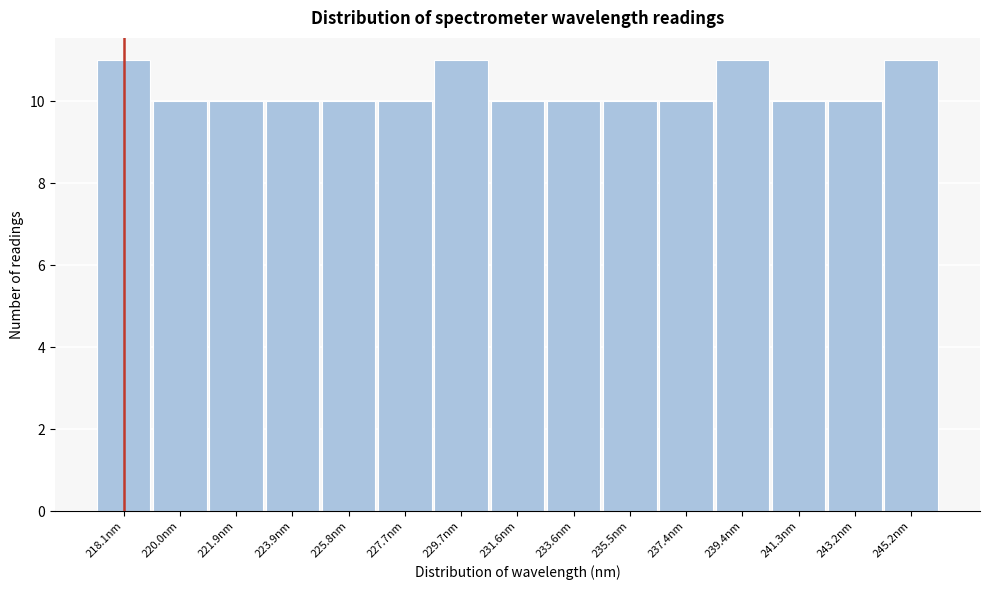

Reading left to right, transcribe all the data shown in this chart.

11	10	10	10	10	10	11	10	10	10	10	11	10	10	11